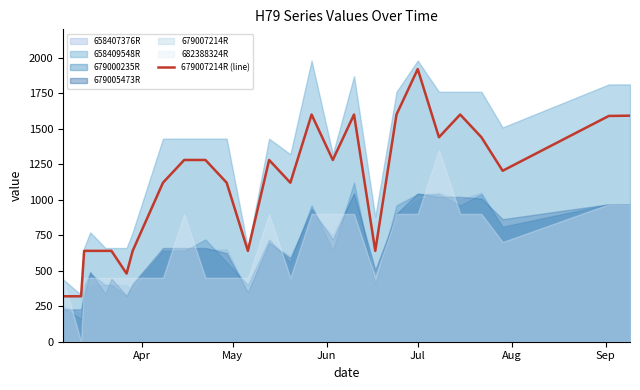

True or false: there are more than 2 points higher than both neighbors.

True